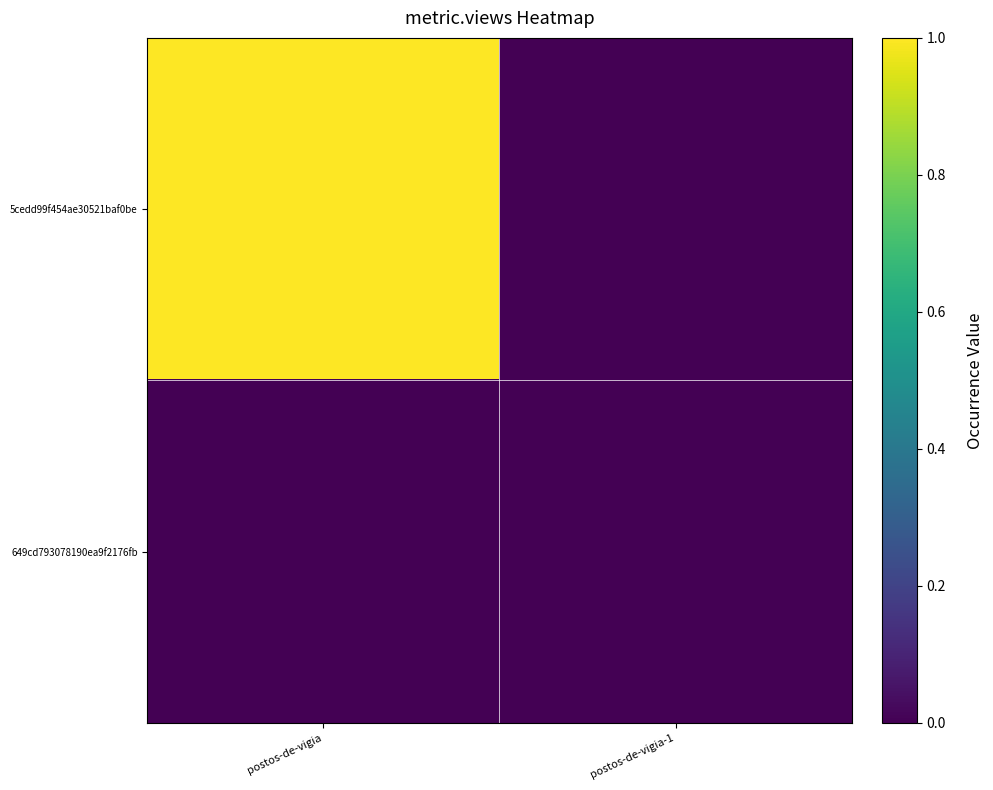

What is the total value across all series at postos-de-vigia?

1